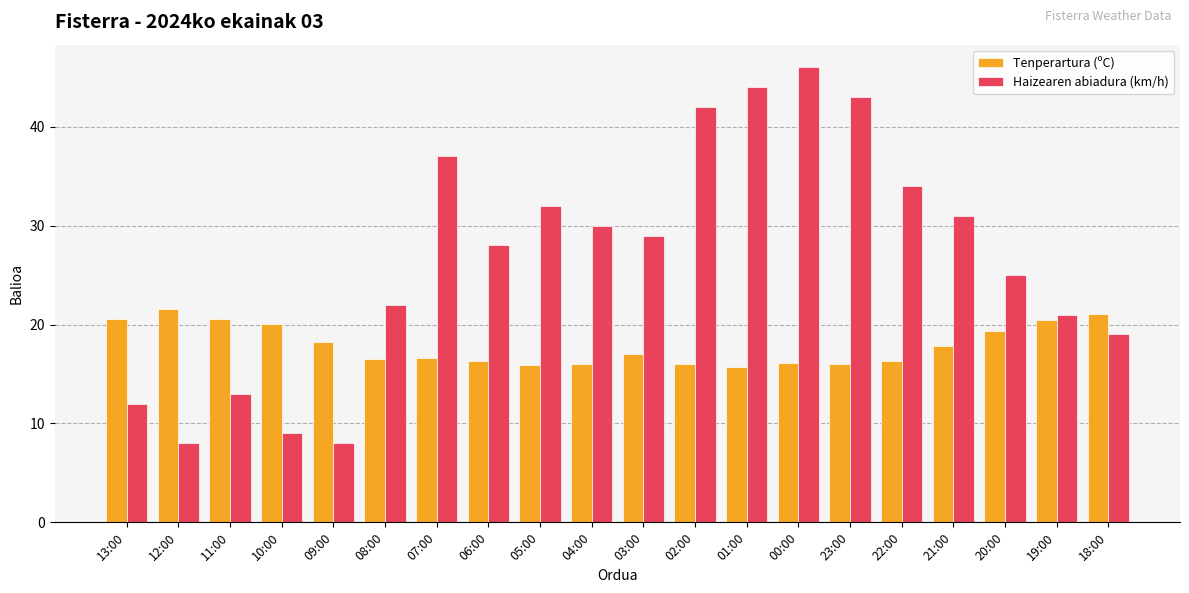

What is the sum of the Tenperartura (ºC) values at 08:00 and 06:00?

32.8